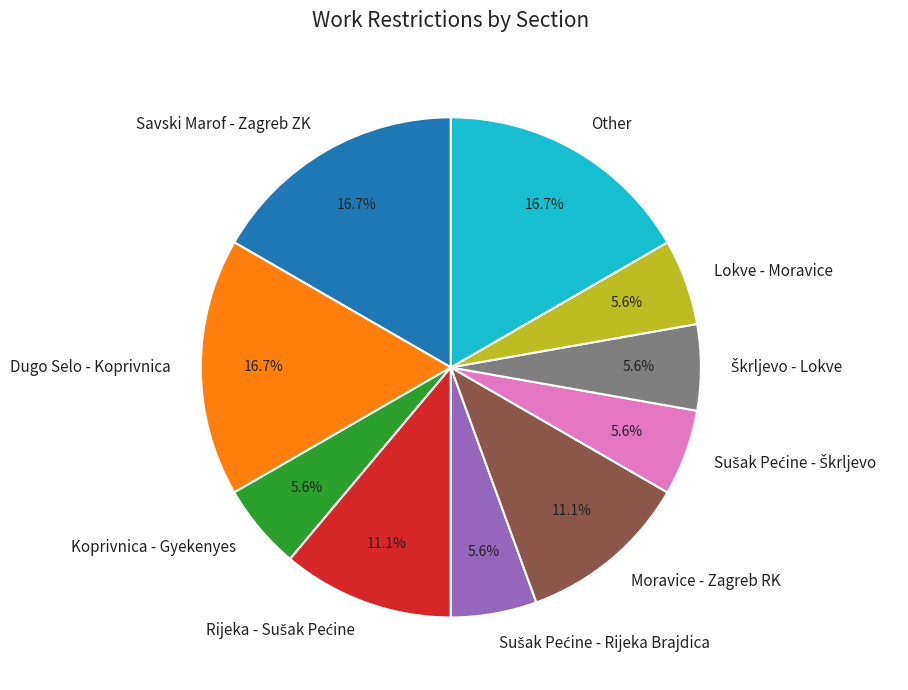

Does Lokve - Moravice represent more than half of the total?

No